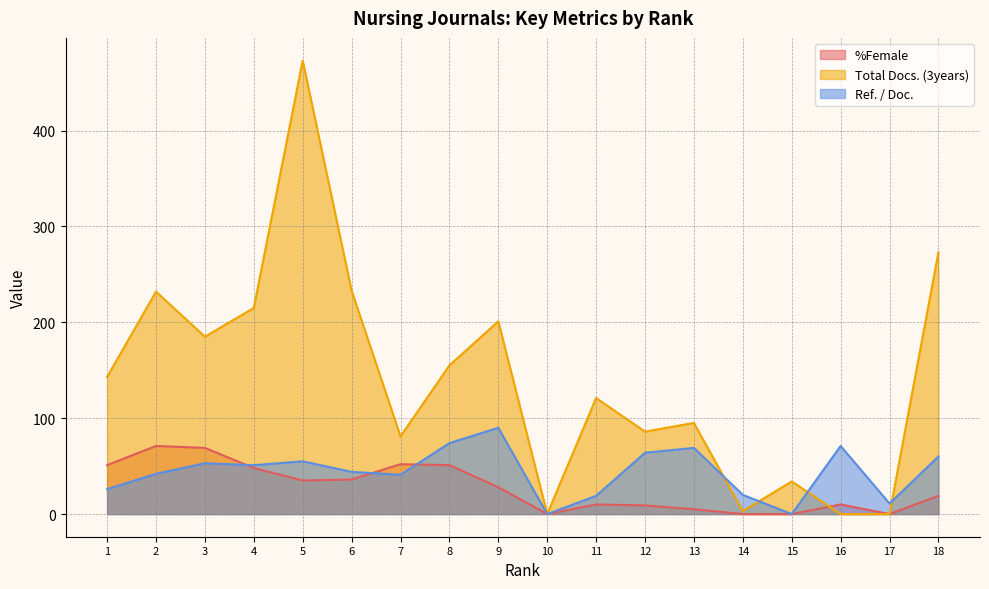

What is the difference between the second highest and minimum values in the %Female series?

69